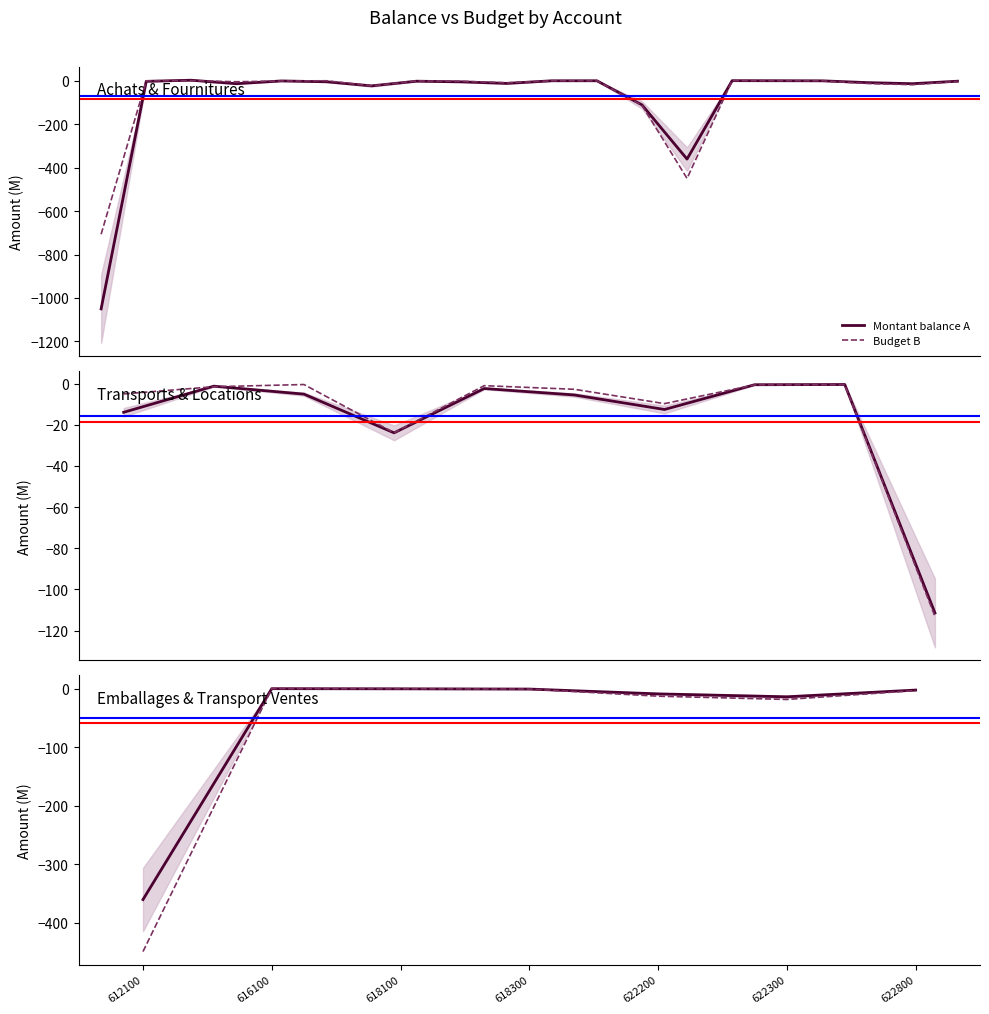

Rank the series by their average value, from highest to lowest.

Montant balance A, Budget B